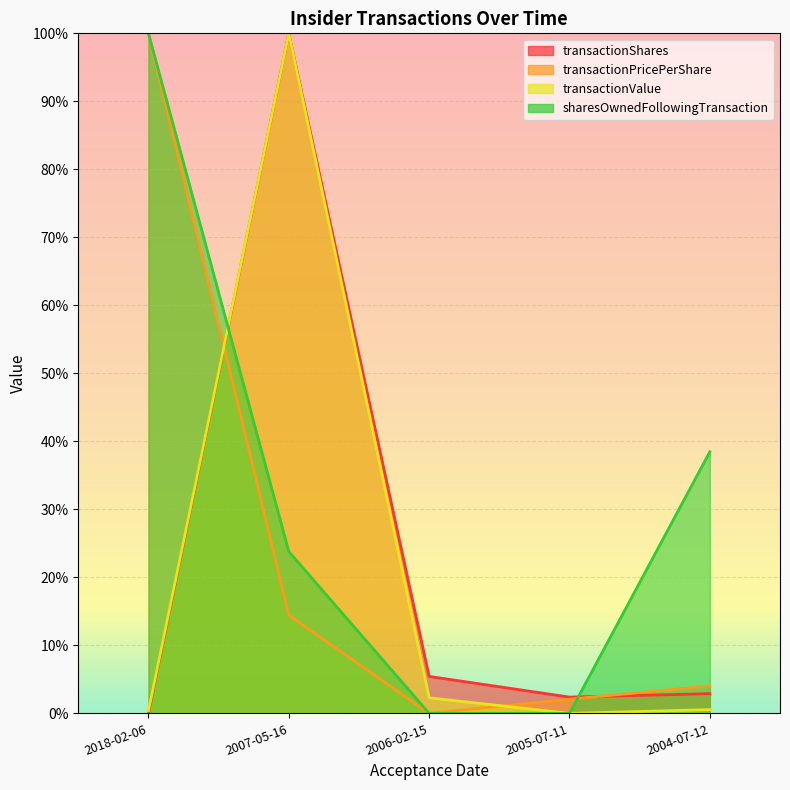

How many values in the sharesOwnedFollowingTransaction series are below 23?

2